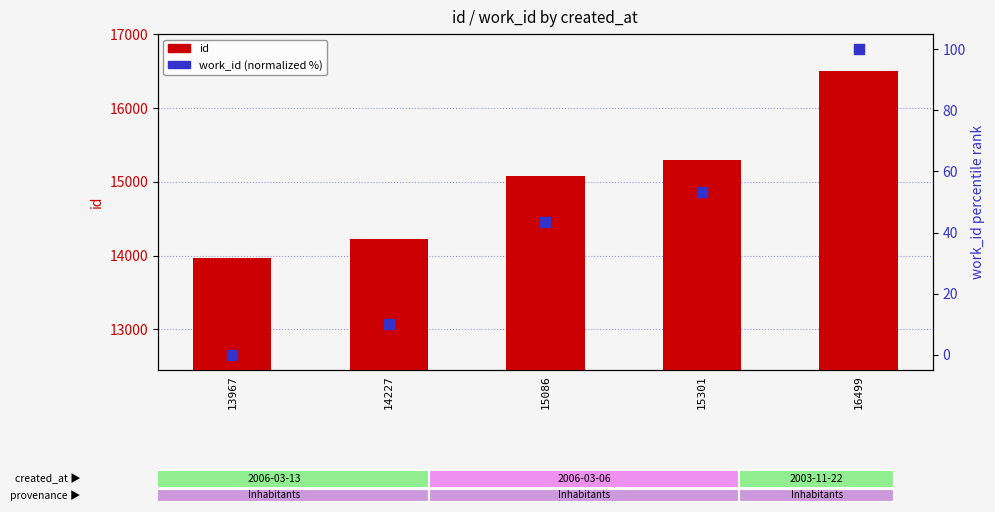

Which series reaches the maximum Y coordinate?

id